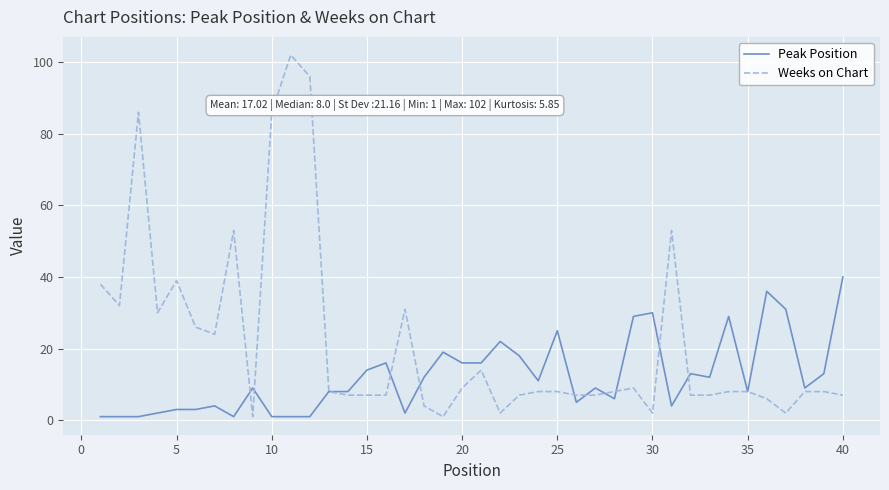

Which series has the widest spread of values?

Weeks on Chart